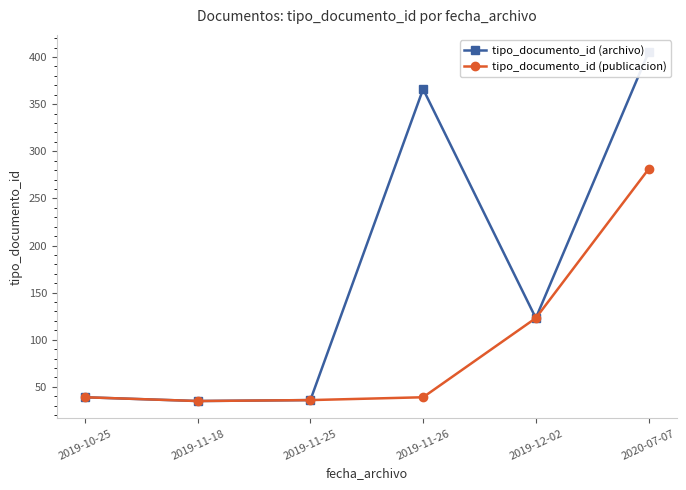

The tipo_documento_id (archivo) series shows 39 at 2019-10-25. True or false?

True